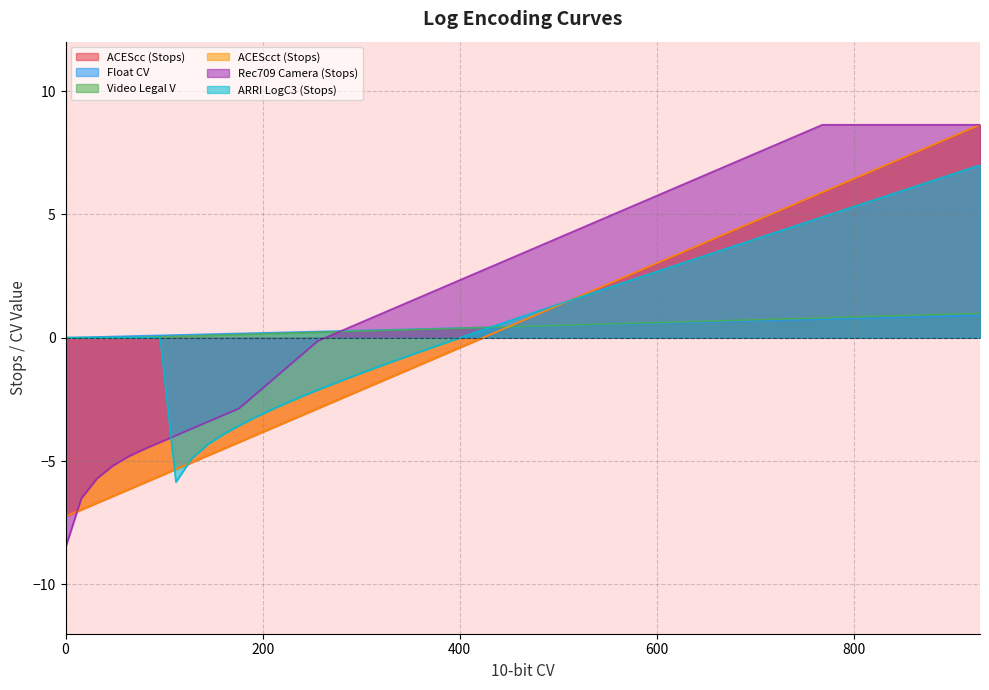

Does the chart have visible grid lines?

Yes